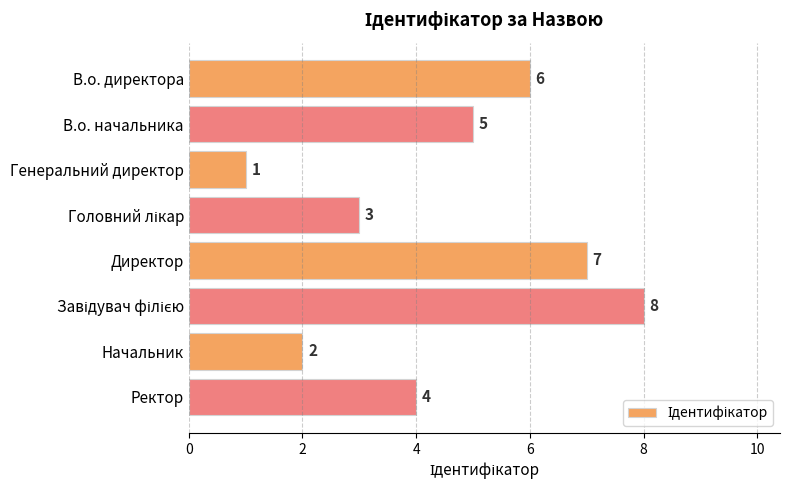

Reading top to bottom, transcribe all the data shown in this chart.

6	5	1	3	7	8	2	4